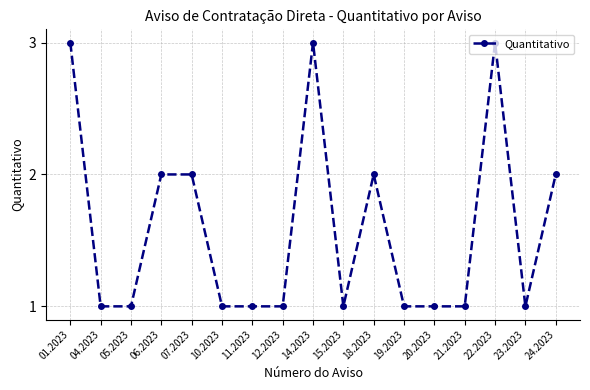

Which has a higher value, 06.2023 or 23.2023?

06.2023